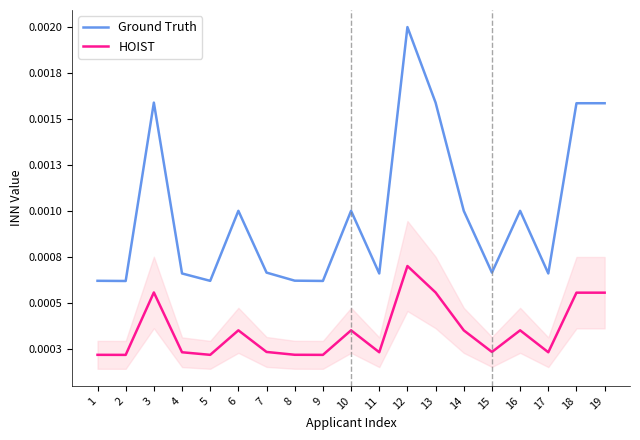

How many categories are shown in the chart?

19